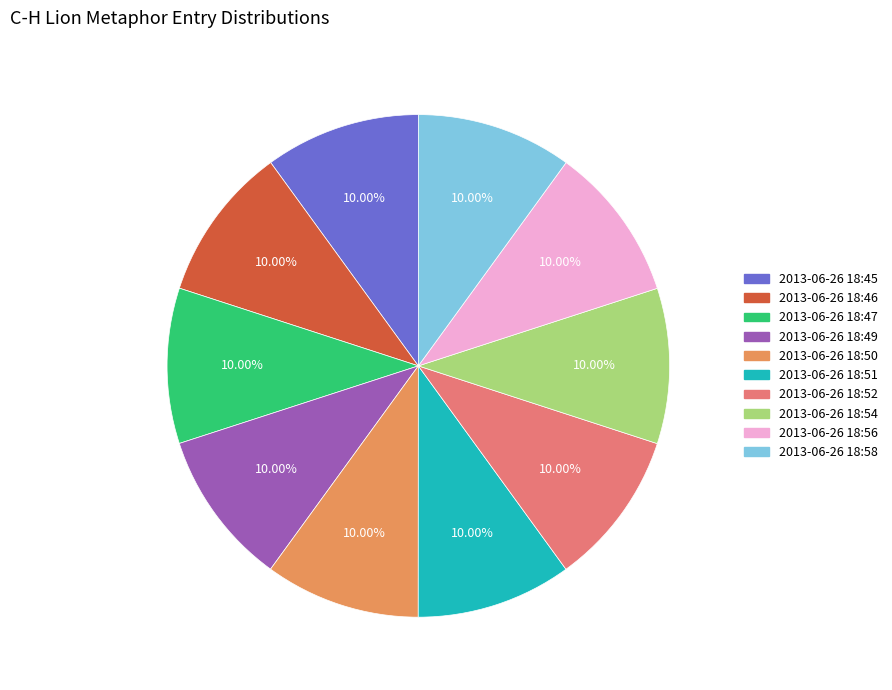

Is there any slice that represents more than half of the pie?

No